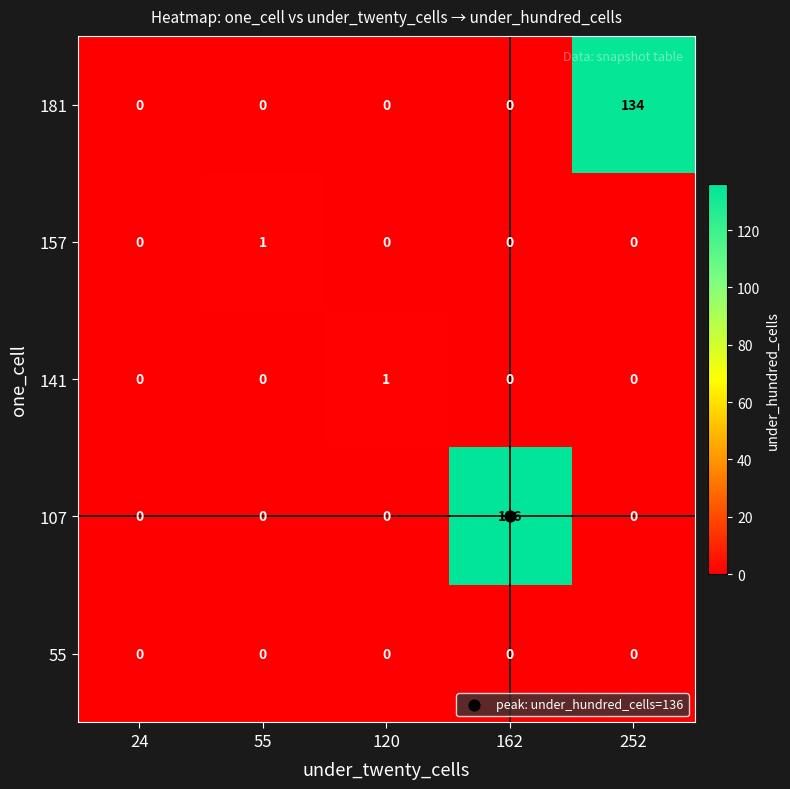

Between 162 and 252, which series saw the biggest shift?

107